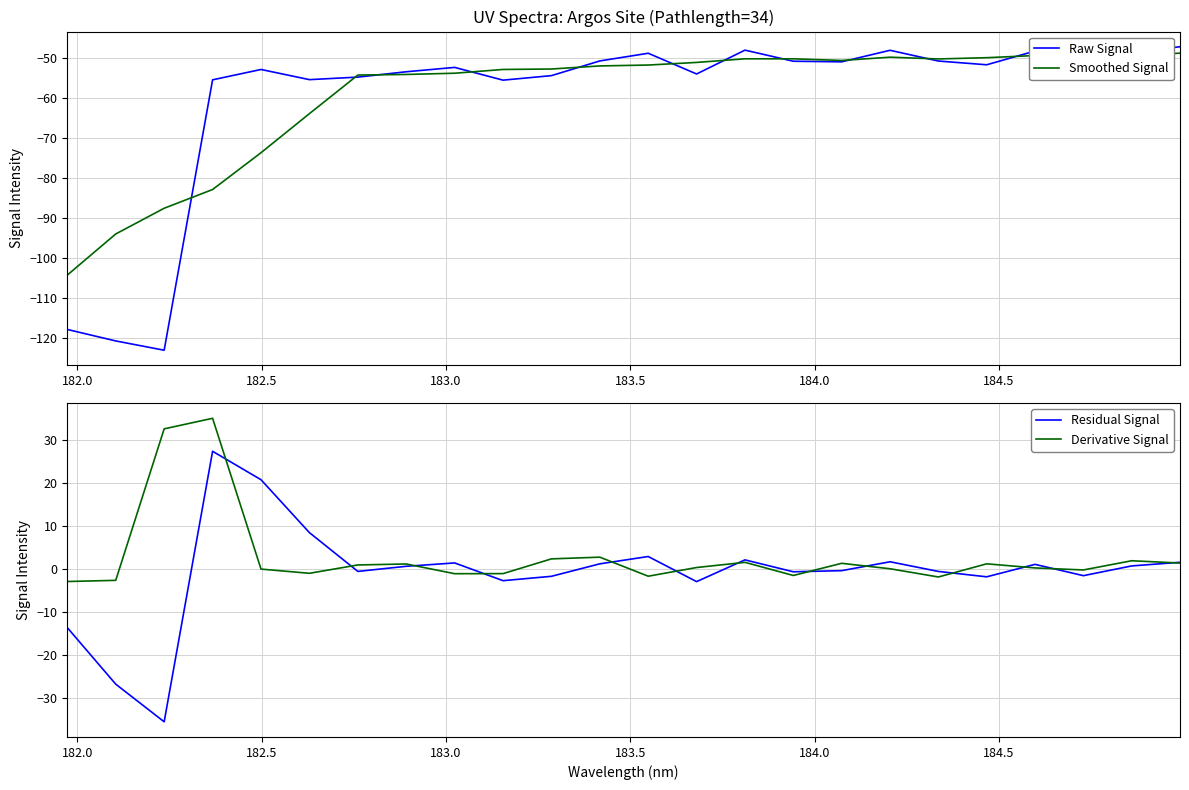

Rank the series by their maximum value, from lowest to highest.

Smoothed Signal, Raw Signal, Residual Signal, Derivative Signal